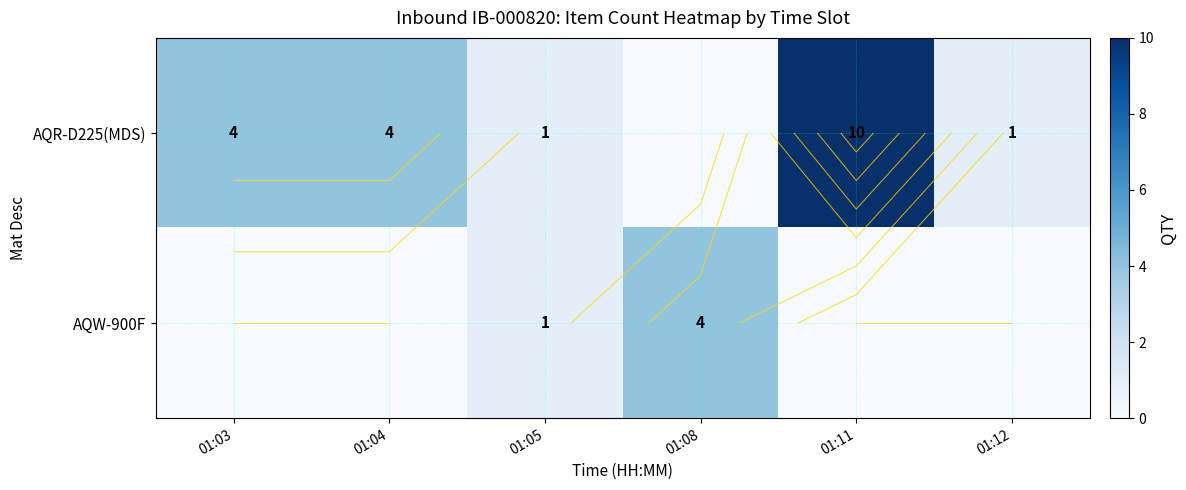

Which series has the largest total across all categories?

AQR-D225(MDS)